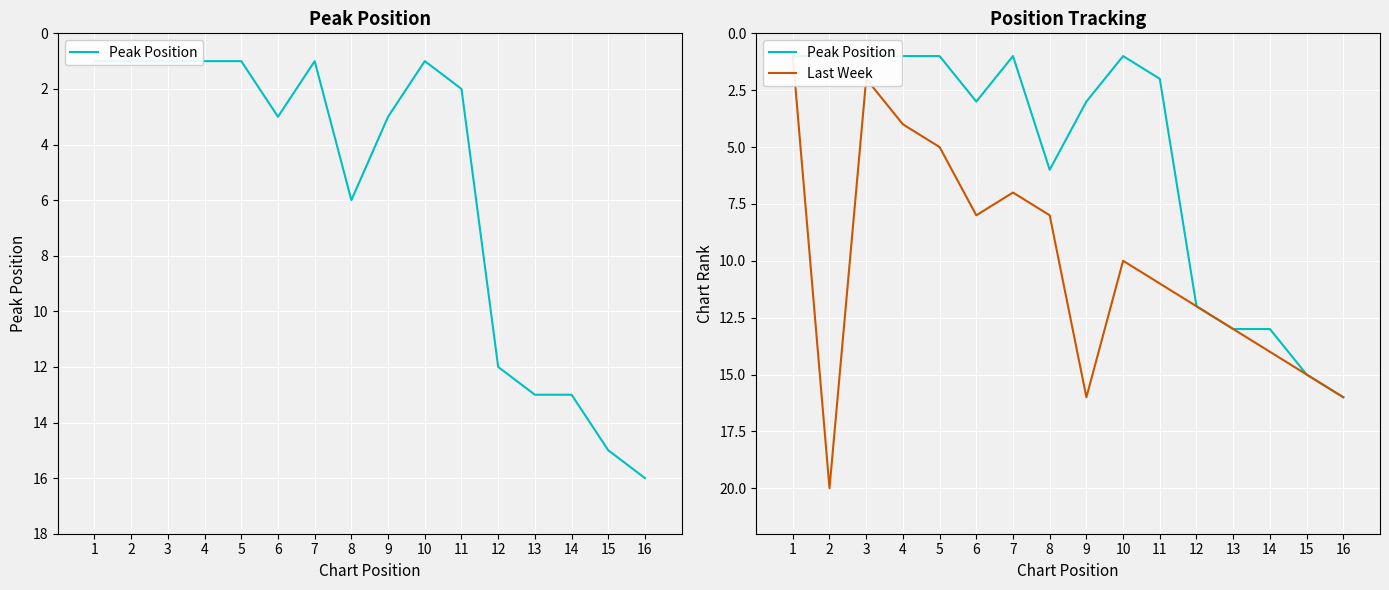

True or false: Last Week and Peak Position intersect in this chart.

False